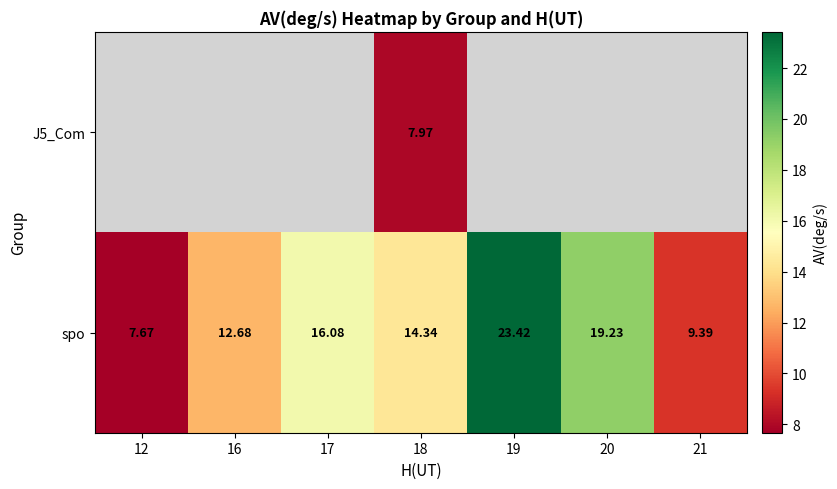

How many data points in spo are less than 14?

3